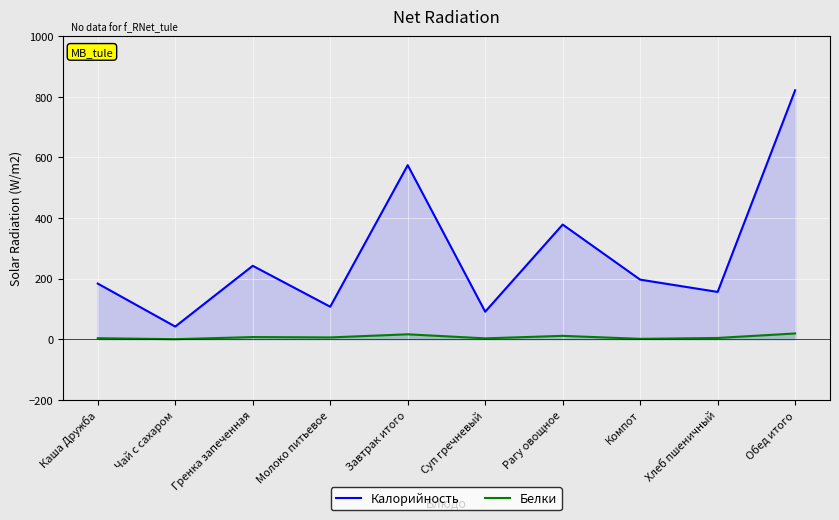

True or false: Белки and Калорийность cross at least once.

False